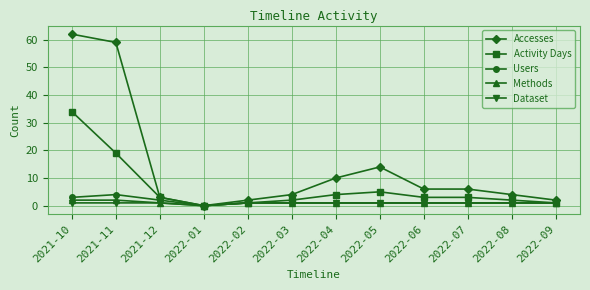

Which series has the widest spread of values?

Accesses